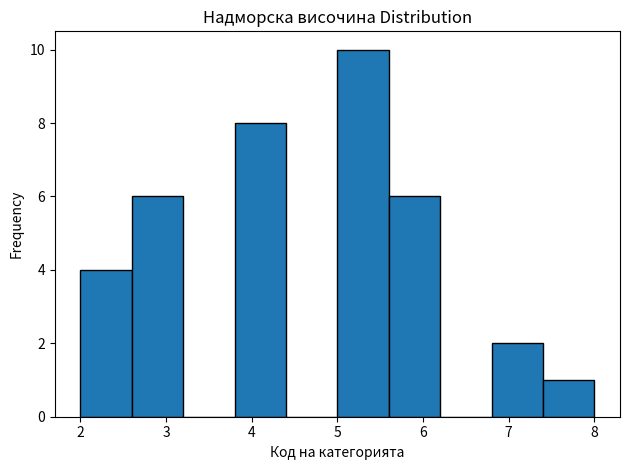

Reading left to right, transcribe this chart: for each bar, give the range it covers on the x-axis and its height. The values are not printed on the chart, so give them approximately, as read against the axis.

2.0 to 2.6: 4
2.6 to 3.2: 6
3.2 to 3.8: 0
3.8 to 4.4: 8
4.4 to 5.0: 0
5.0 to 5.6: 10
5.6 to 6.2: 6
6.2 to 6.8: 0
6.8 to 7.4: 2
7.4 to 8.0: 1